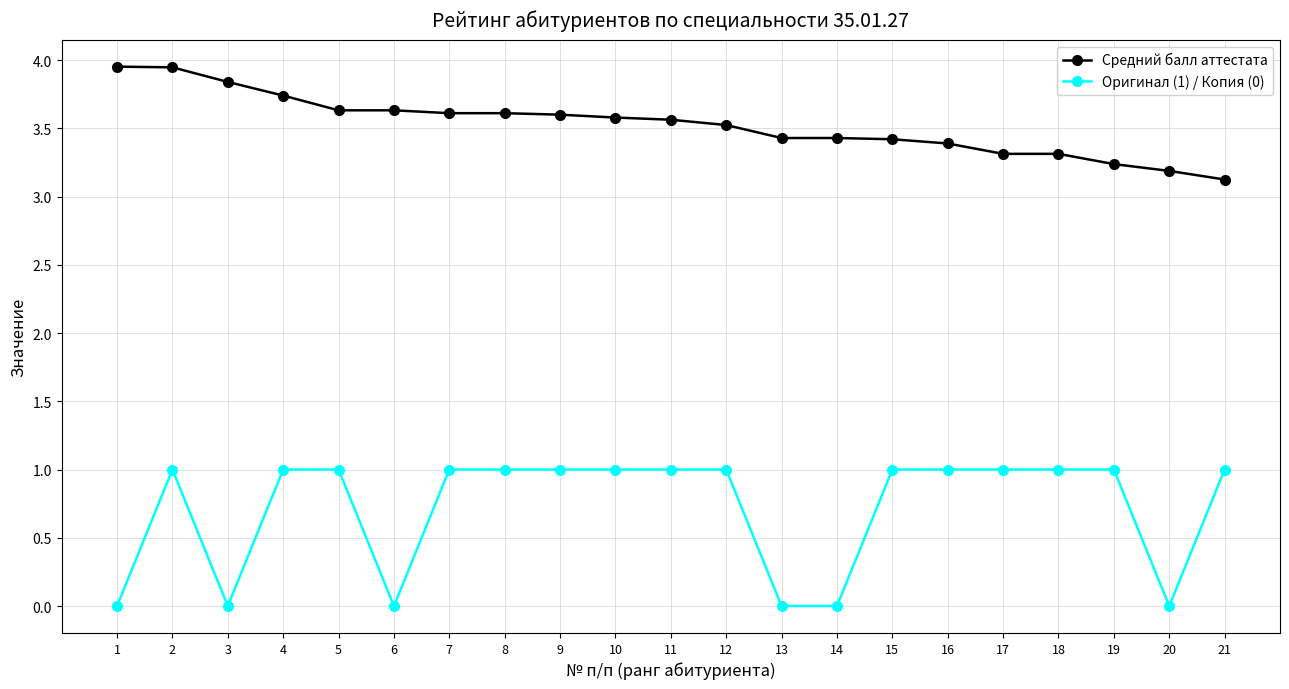

What is the total value across all series at 2?

4.9